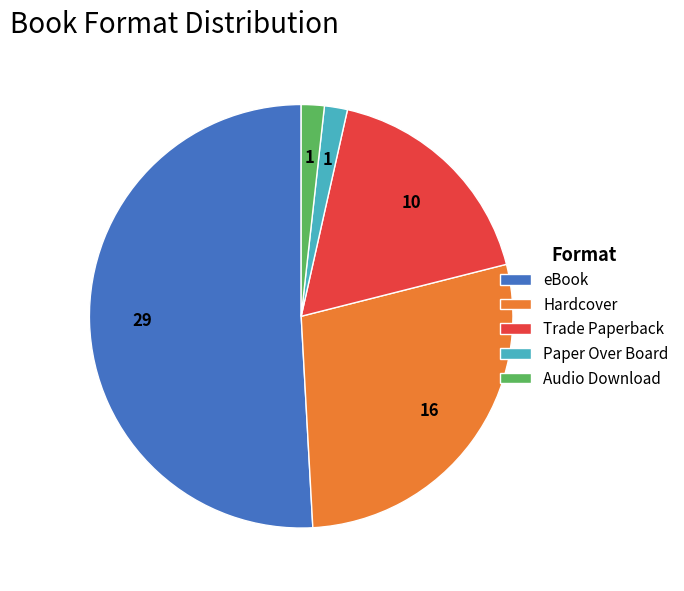

Which category has the biggest portion of the pie?

eBook